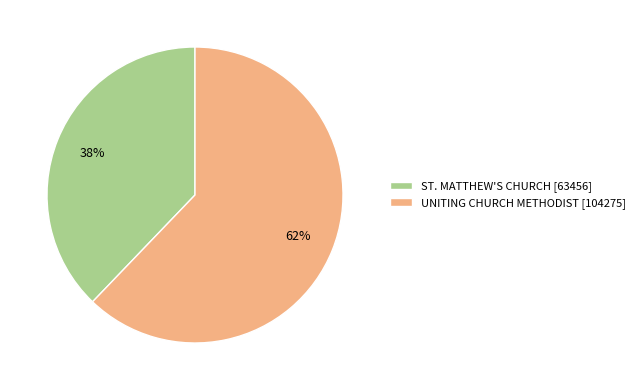

Is there any slice that represents more than half of the pie?

Yes